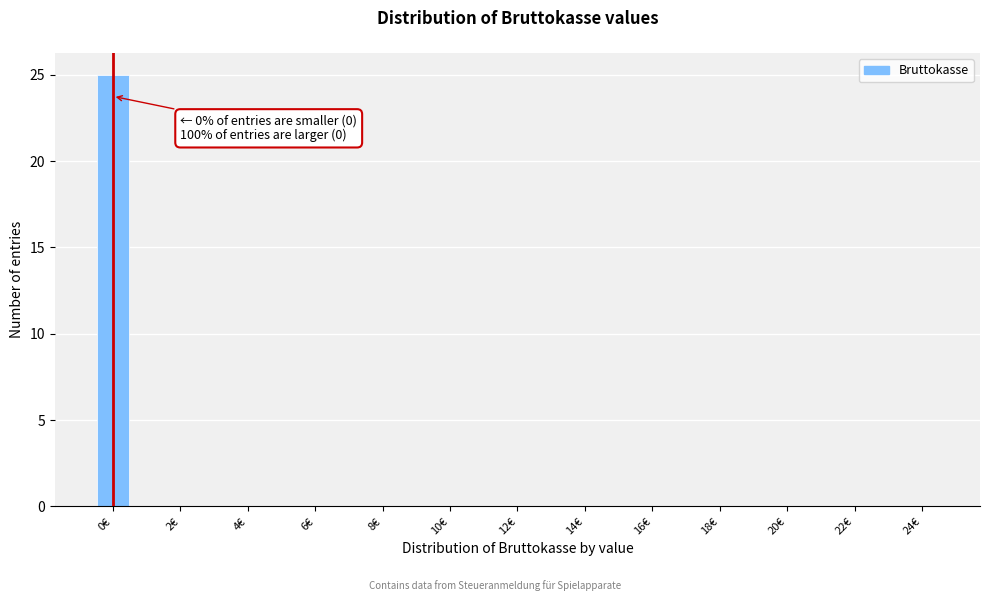

Which range on the x-axis has the tallest bar?

-0.5 to 0.5